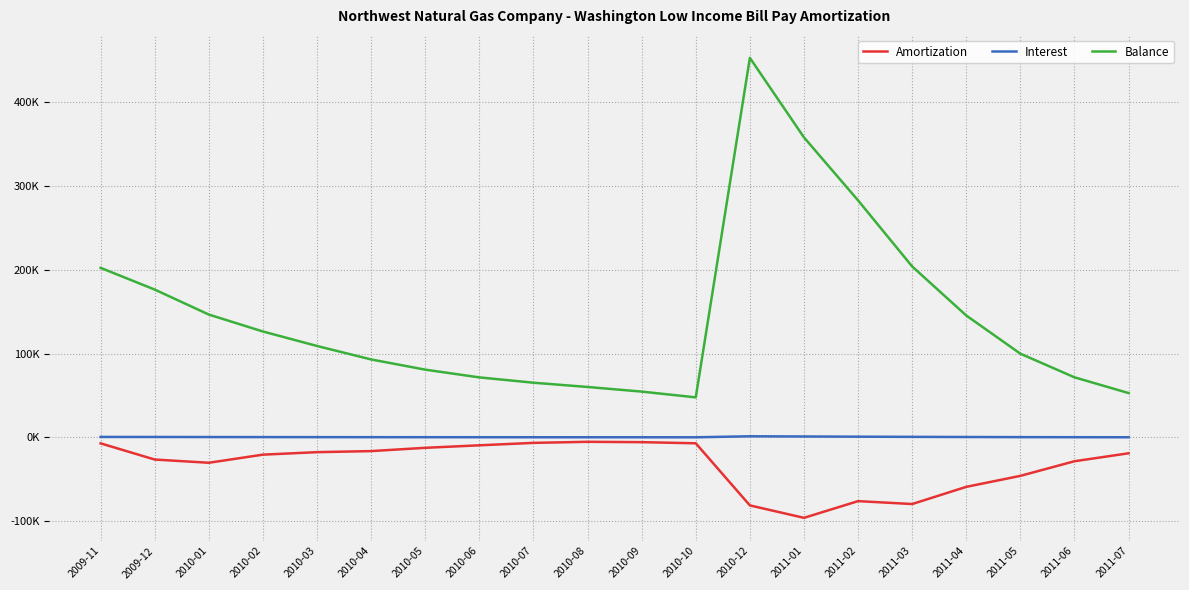

Does the chart display data point markers on the line(s)?

No